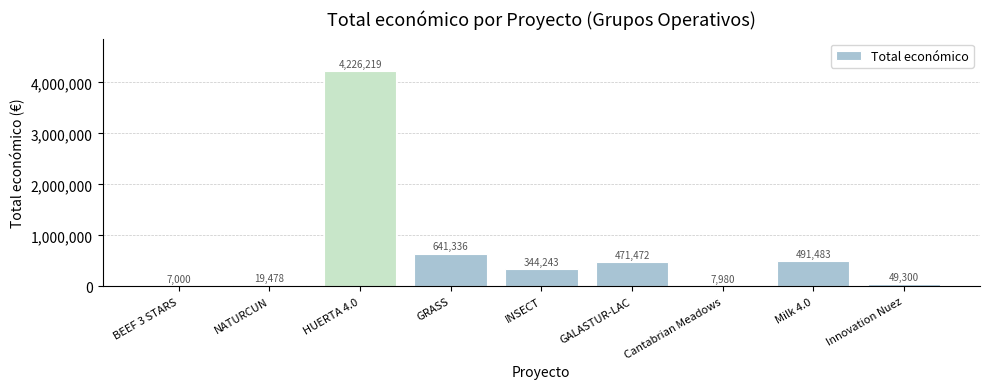

The value at GALASTUR-LAC is 471472. True or false?

True